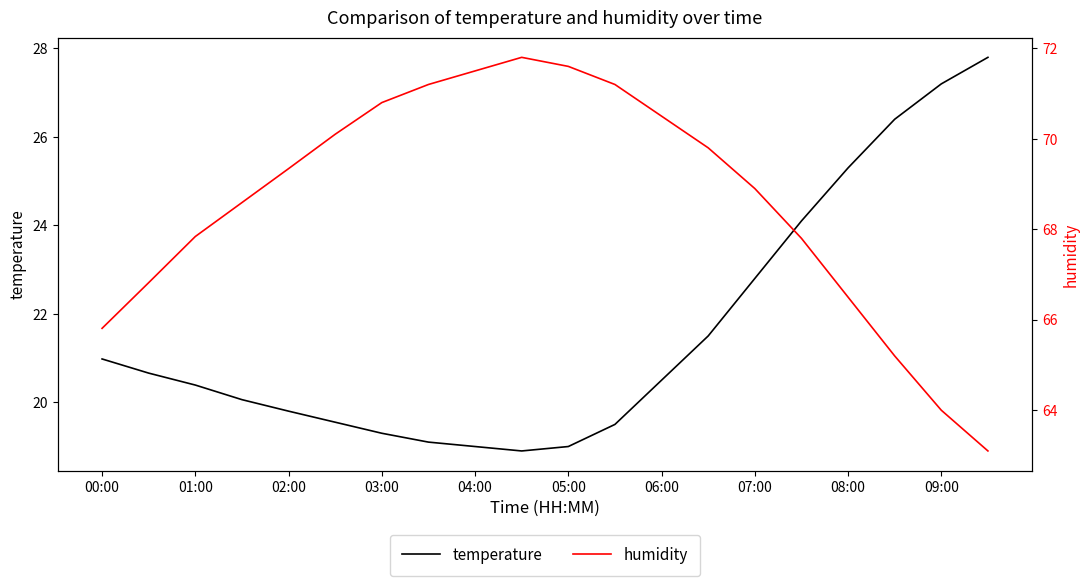

True or false: temperature has more than 0 points higher than both neighbors.

False